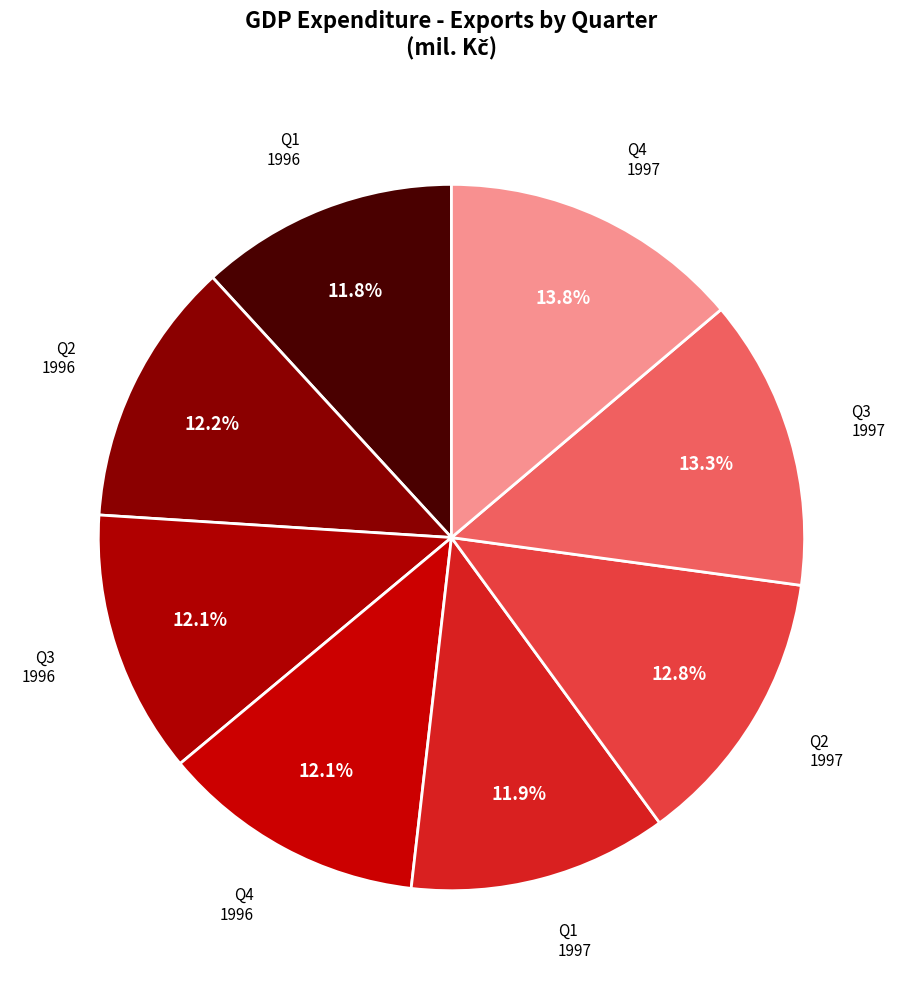

How many segments does this pie chart have?

8